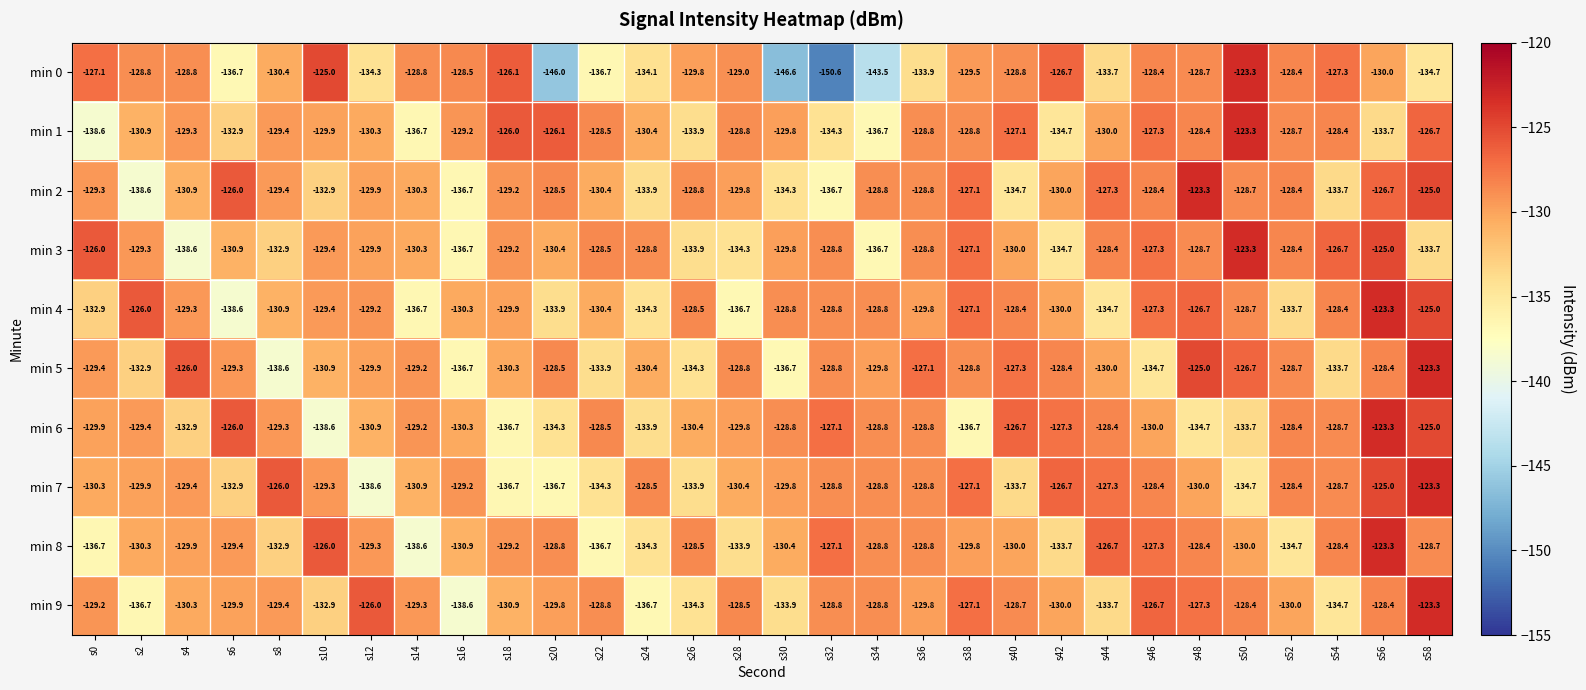

What is the greatest value displayed?

-123.3